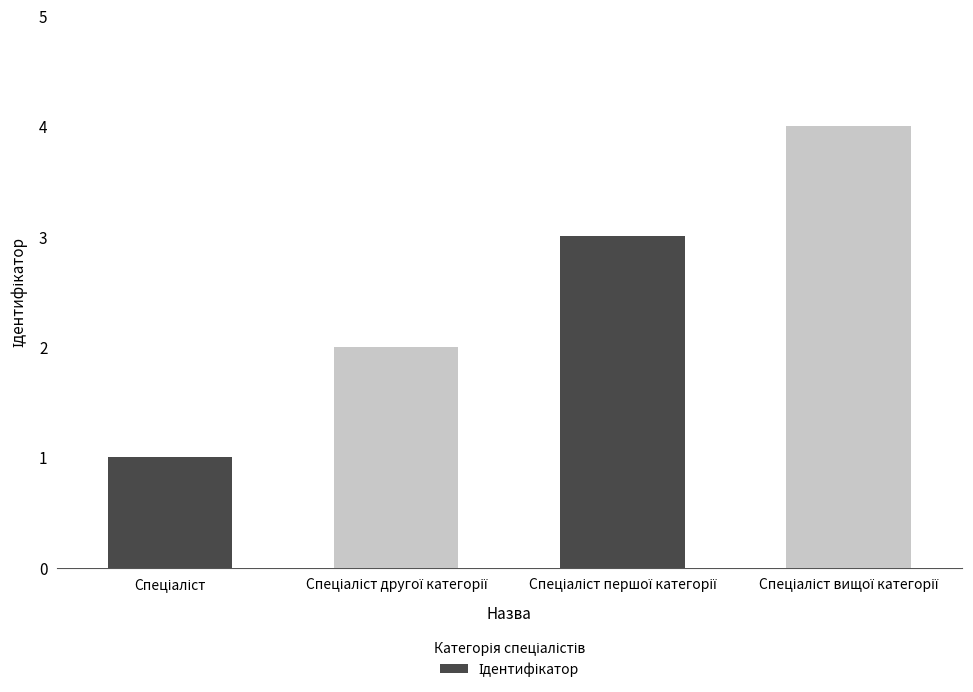

What is the difference between the maximum and minimum values?

3